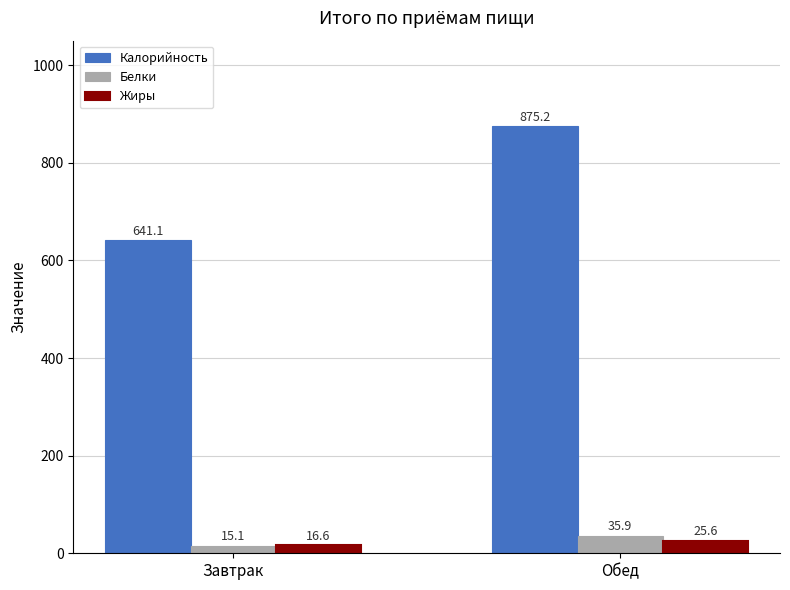

The value of Жиры at Завтрак is 16.6. True or false?

True